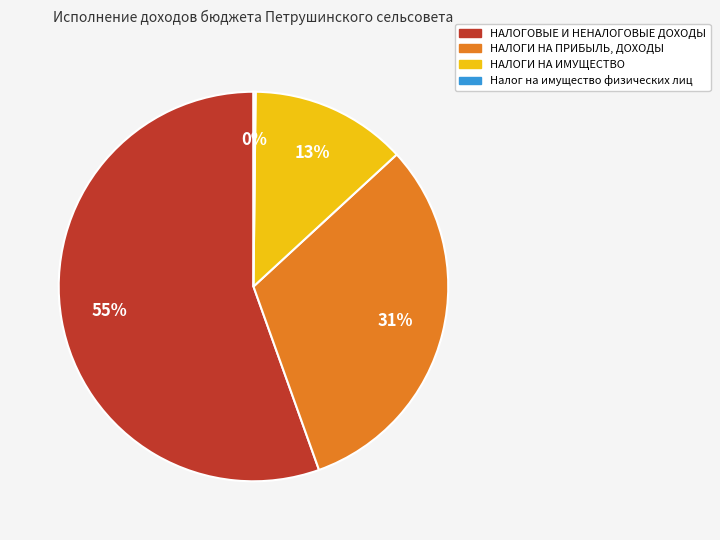

Between НАЛОГИ НА ИМУЩЕСТВО and НАЛОГОВЫЕ И НЕНАЛОГОВЫЕ ДОХОДЫ, which is larger?

НАЛОГОВЫЕ И НЕНАЛОГОВЫЕ ДОХОДЫ